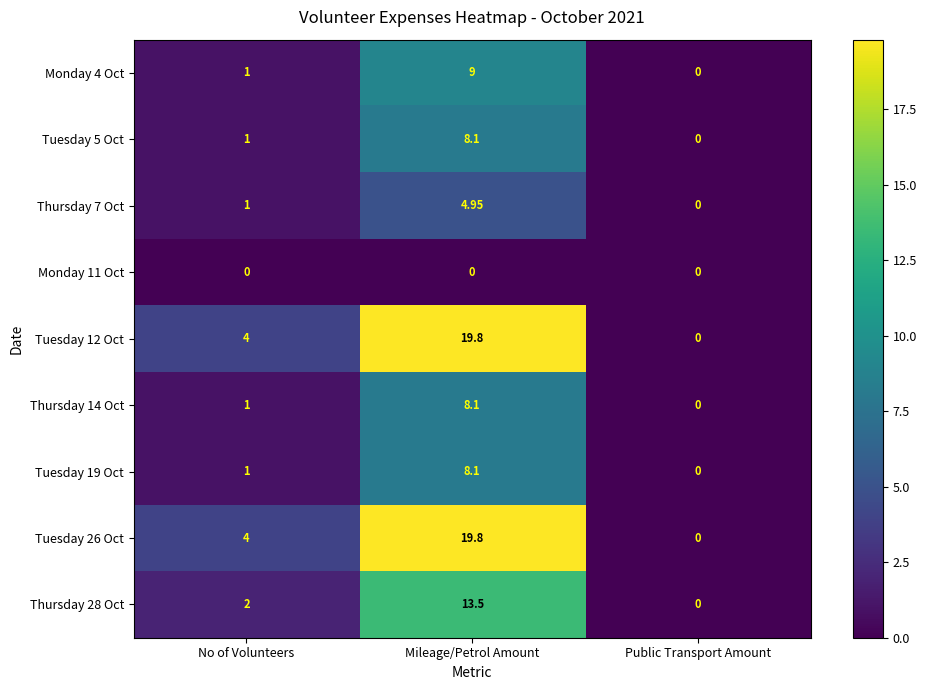

Is the value of Tuesday 26 Oct at Public Transport Amount greater than the value of Tuesday 12 Oct at No of Volunteers?

No